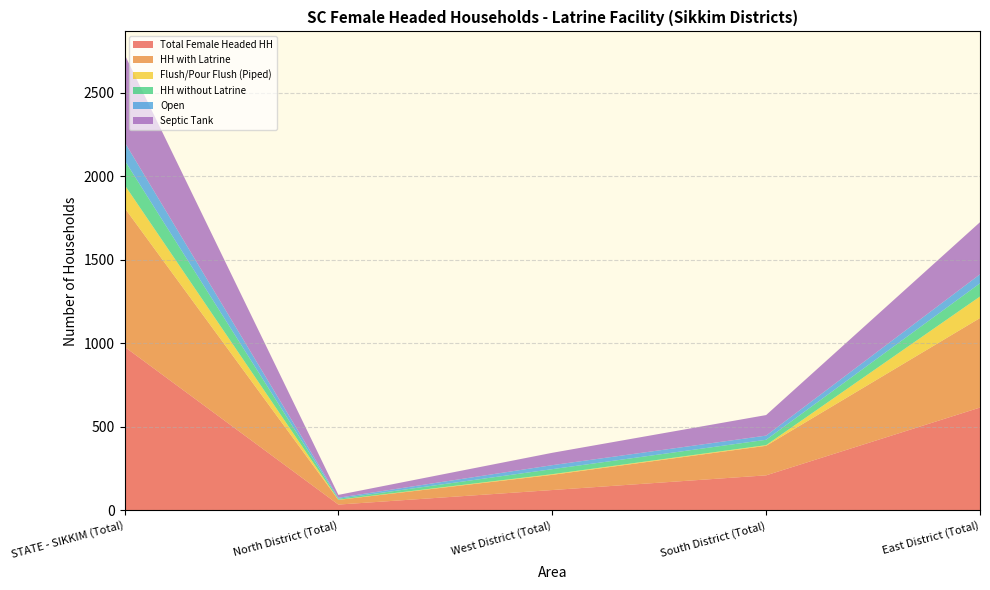

Reading right to left, extract all data points from this chart.

Total Female Headed HH: East District (Total)=615	South District (Total)=209	West District (Total)=121	North District (Total)=34	STATE - SIKKIM (Total)=979
HH with Latrine: East District (Total)=536	South District (Total)=177	West District (Total)=91	North District (Total)=28	STATE - SIKKIM (Total)=832
Flush/Pour Flush (Piped): East District (Total)=129	South District (Total)=4	West District (Total)=4	North District (Total)=1	STATE - SIKKIM (Total)=138
HH without Latrine: East District (Total)=79	South District (Total)=32	West District (Total)=30	North District (Total)=6	STATE - SIKKIM (Total)=147
Open: East District (Total)=54	South District (Total)=25	West District (Total)=24	North District (Total)=6	STATE - SIKKIM (Total)=109
Septic Tank: East District (Total)=312	South District (Total)=123	West District (Total)=74	North District (Total)=17	STATE - SIKKIM (Total)=526